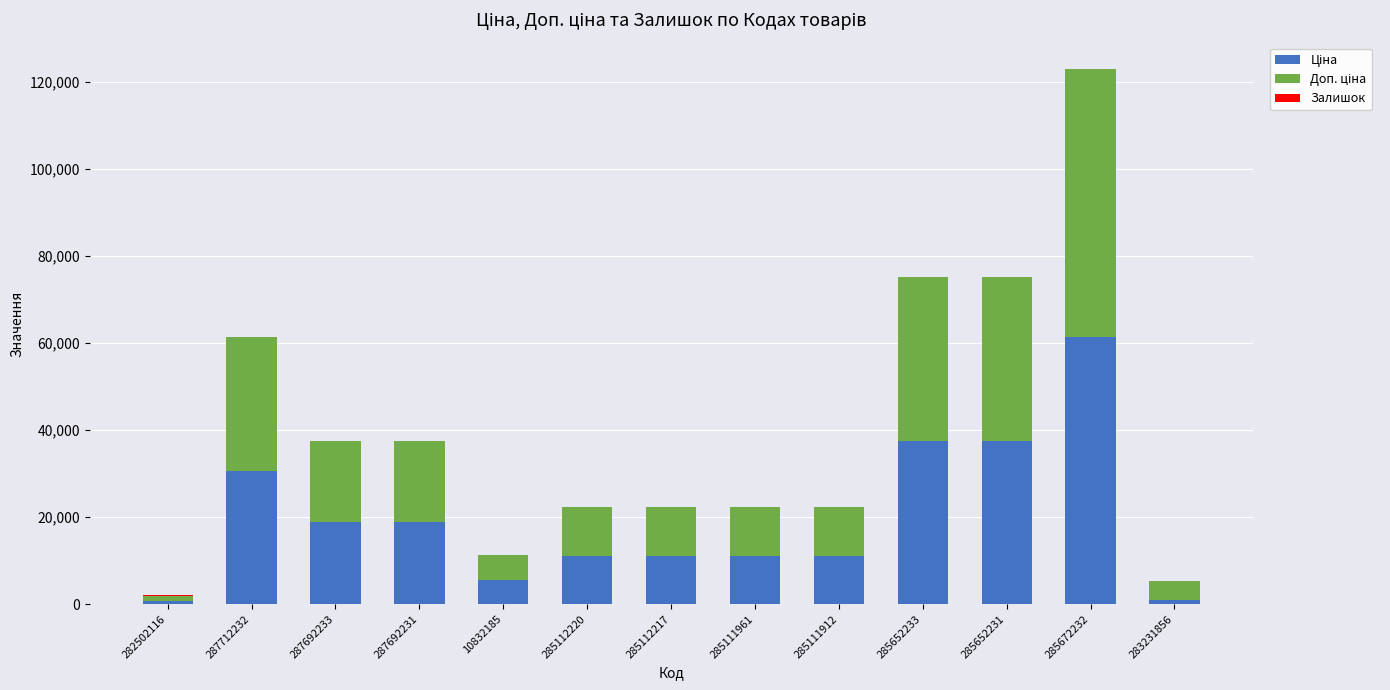

Is it true that Ціна equals 50429.2 at 285652231?

False